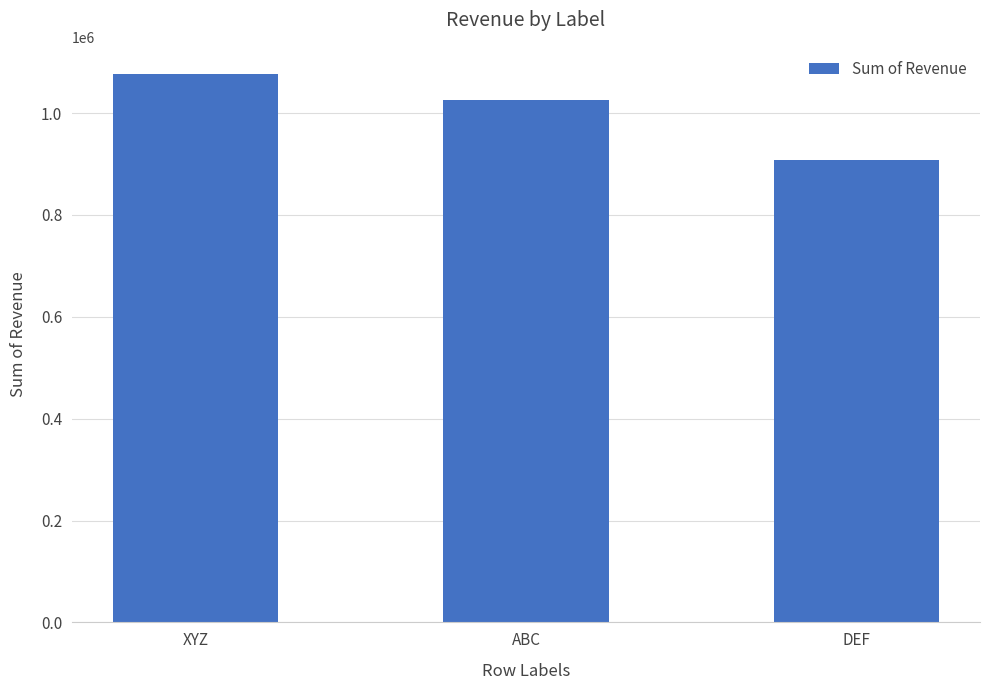

How many categories are shown in the chart?

3